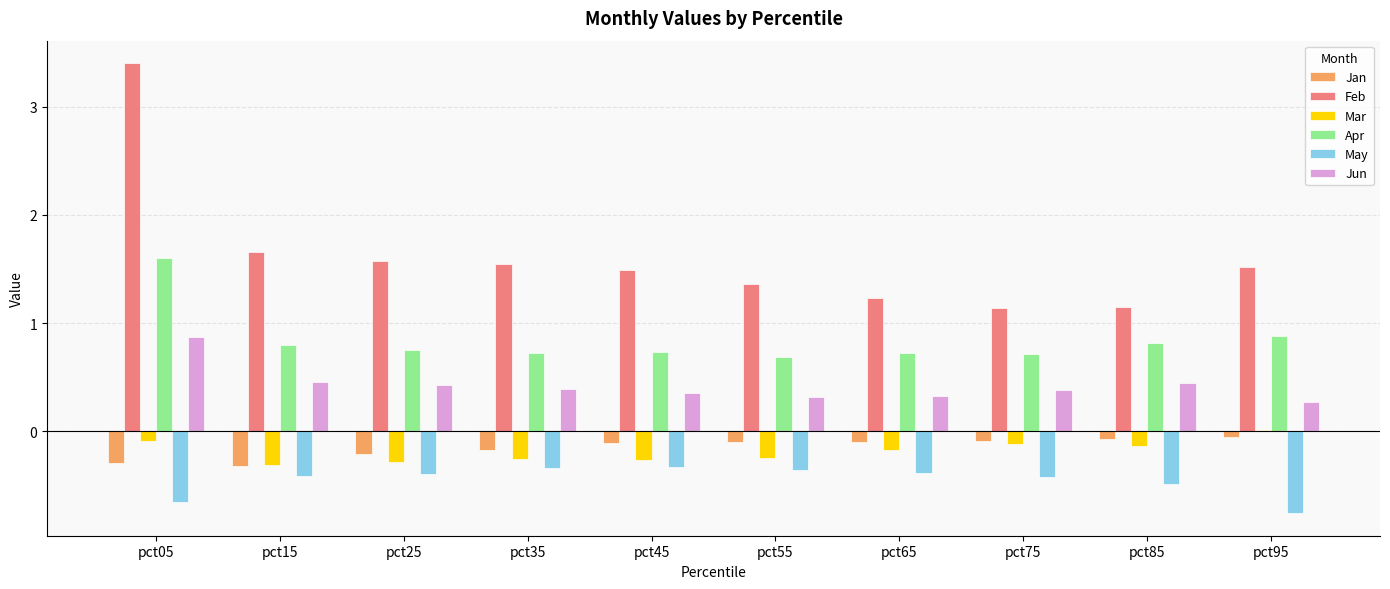

Is it true that Feb equals 5.5 at pct05?

False